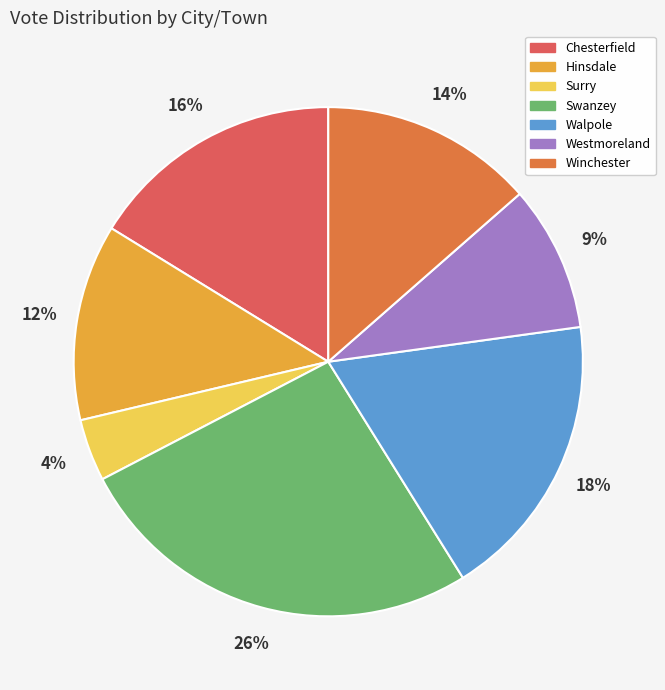

Does Hinsdale account for over 50% of the chart?

No